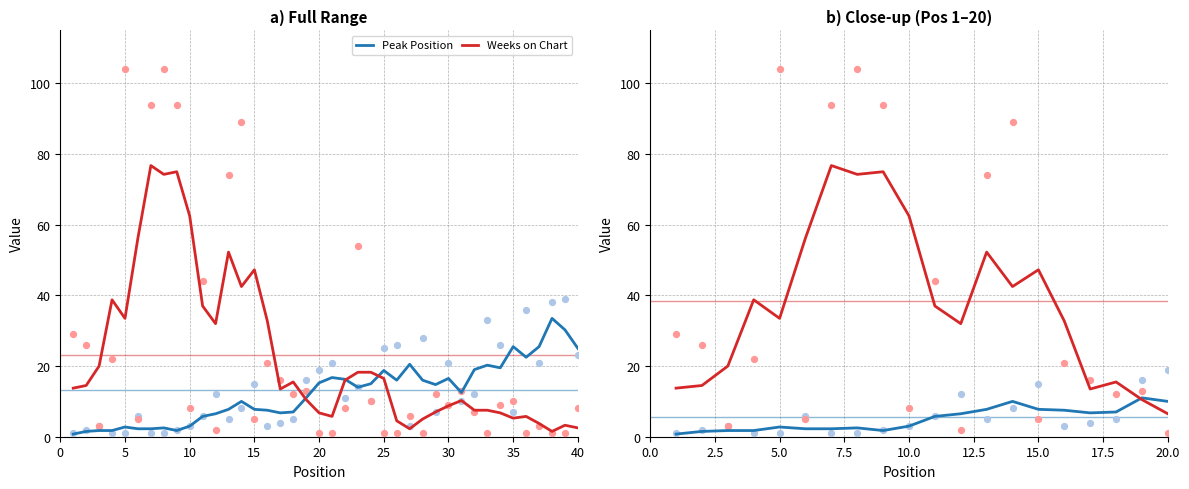

Which series has the largest Y range (max minus min)?

Weeks on Chart